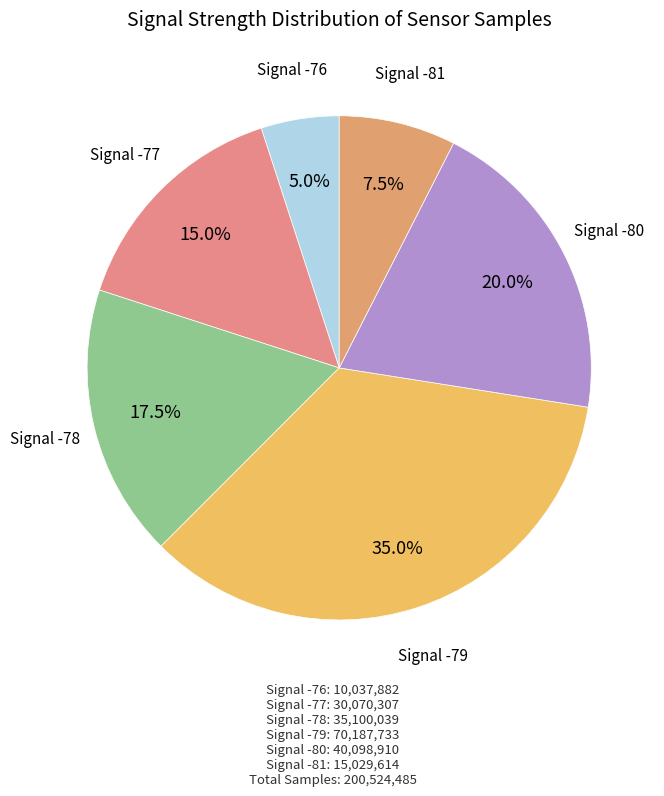

Count the number of slices in the pie.

6